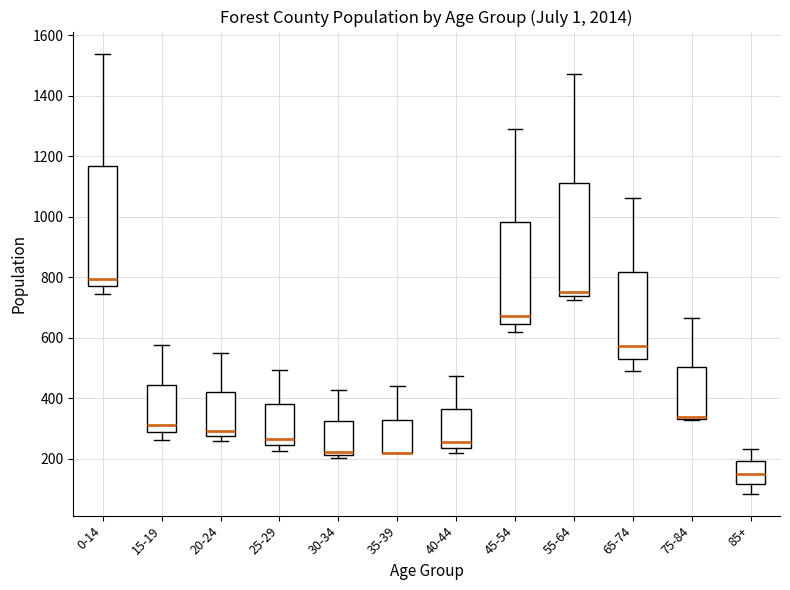

Reading left to right, transcribe this box plot: for each box, give where its median line is, the range the box spans, and where its two whiskers end, as read against the y-axis. The values are not printed on the chart, so give them approximately, as read against the axis.

0-14: median 800, box 780 to 1160, whiskers 740 to 1540
15-19: median 320, box 280 to 440, whiskers 260 to 580
20-24: median 300, box 280 to 420, whiskers 260 to 540
25-29: median 260, box 240 to 380, whiskers 220 to 500
30-34: median 220 (just above the box's lower edge), box 220 to 320, whiskers 200 to 420
35-39: median 220 (drawn on the box's lower edge), box 220 to 340, whiskers 220 to 440
40-44: median 260, box 240 to 360, whiskers 220 to 480
45-54: median 680, box 640 to 980, whiskers 620 to 1300
55-64: median 760, box 740 to 1120, whiskers 720 to 1480
65-74: median 580, box 540 to 820, whiskers 480 to 1060
75-84: median 340 (drawn on the box's lower edge), box 340 to 500, whiskers 320 to 660
85+: median 140, box 120 to 200, whiskers 80 to 240